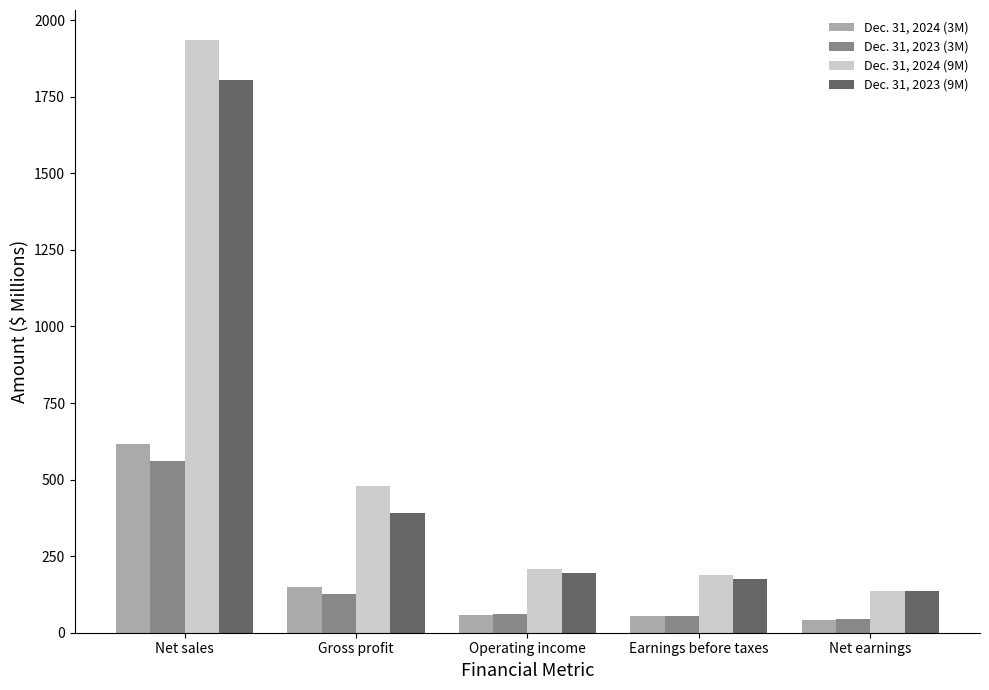

What is the maximum value shown in the chart?

1936.3